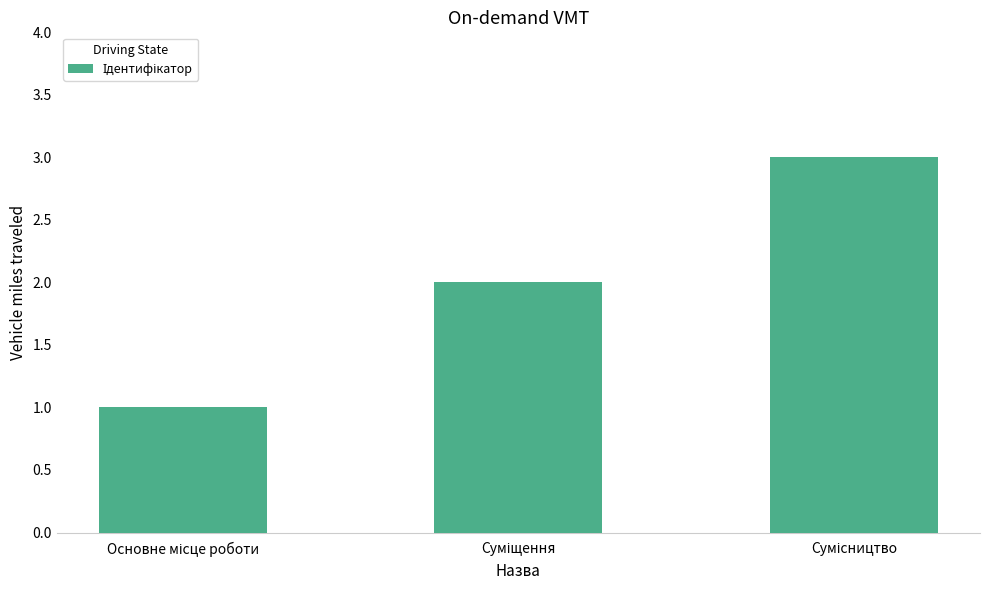

What is the greatest value displayed?

3